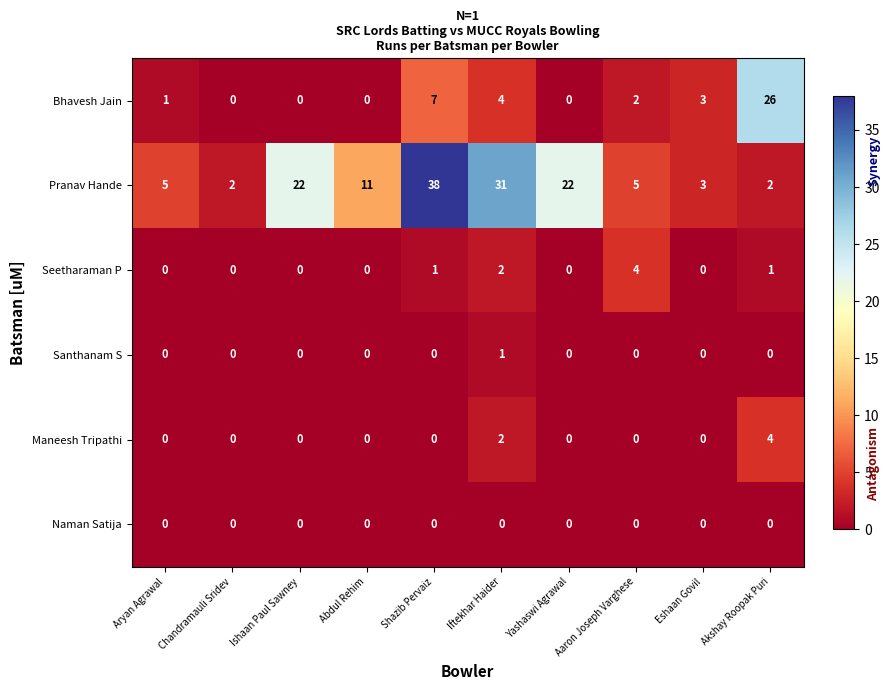

Which series has the largest range (max minus min)?

Pranav Hande